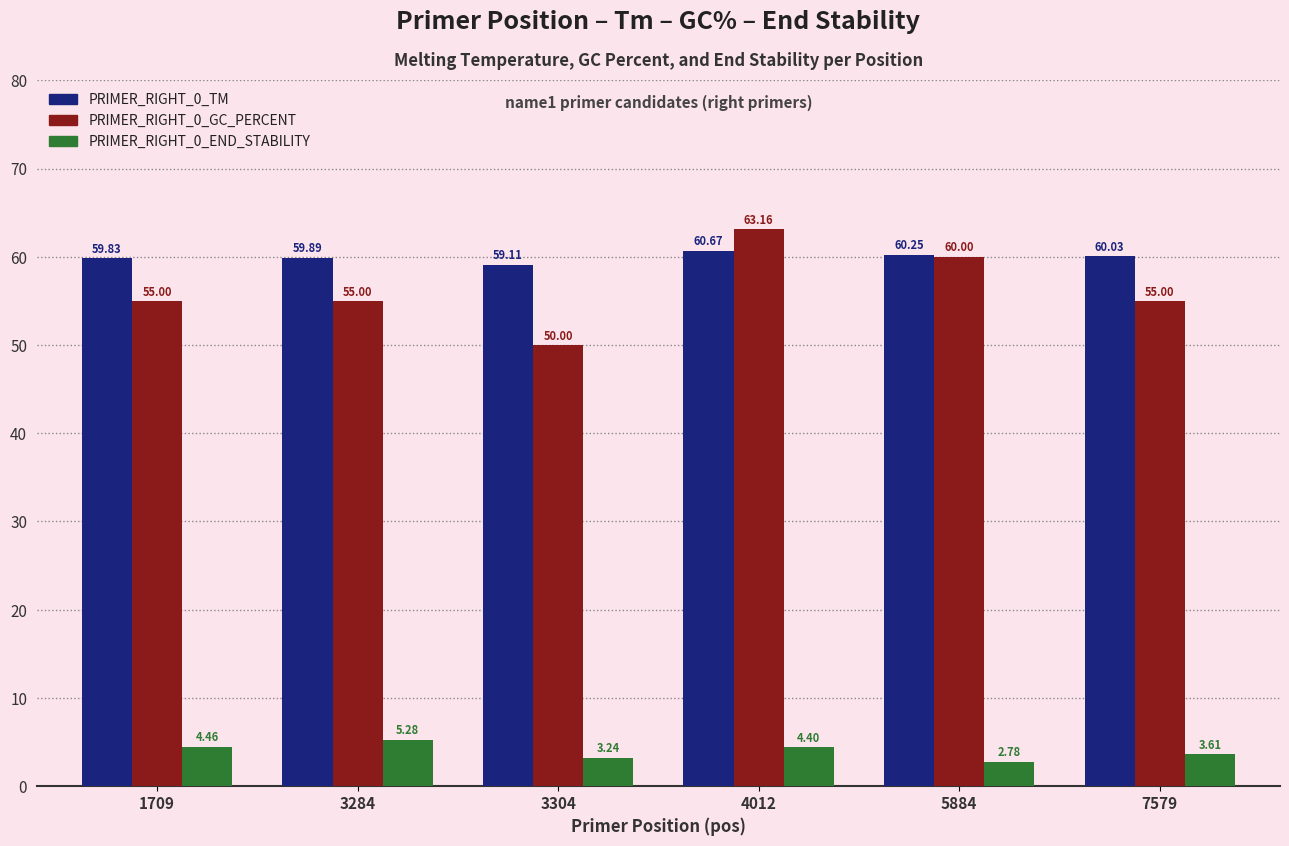

What is the difference between the highest and lowest values at 7579?

56.4